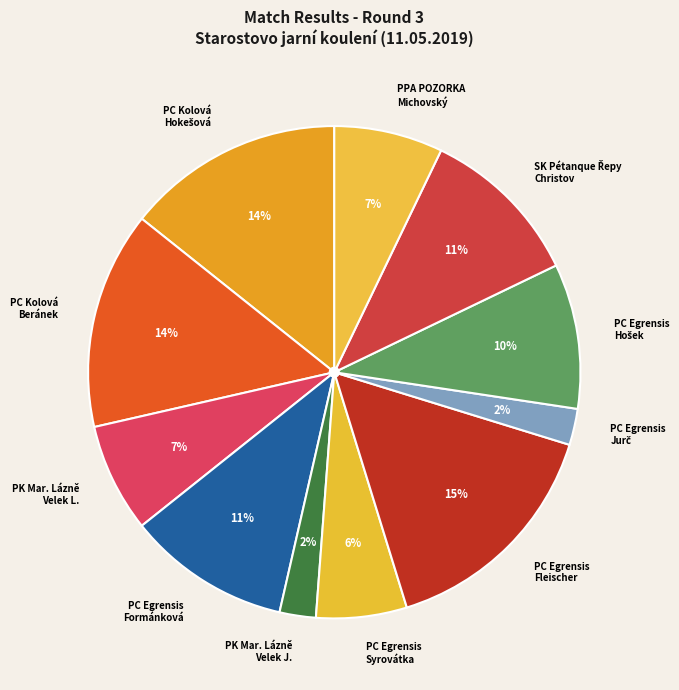

Combined, do PC Egrensis Formánková and PK Mar. Lázně Velek L. account for over 50%?

No